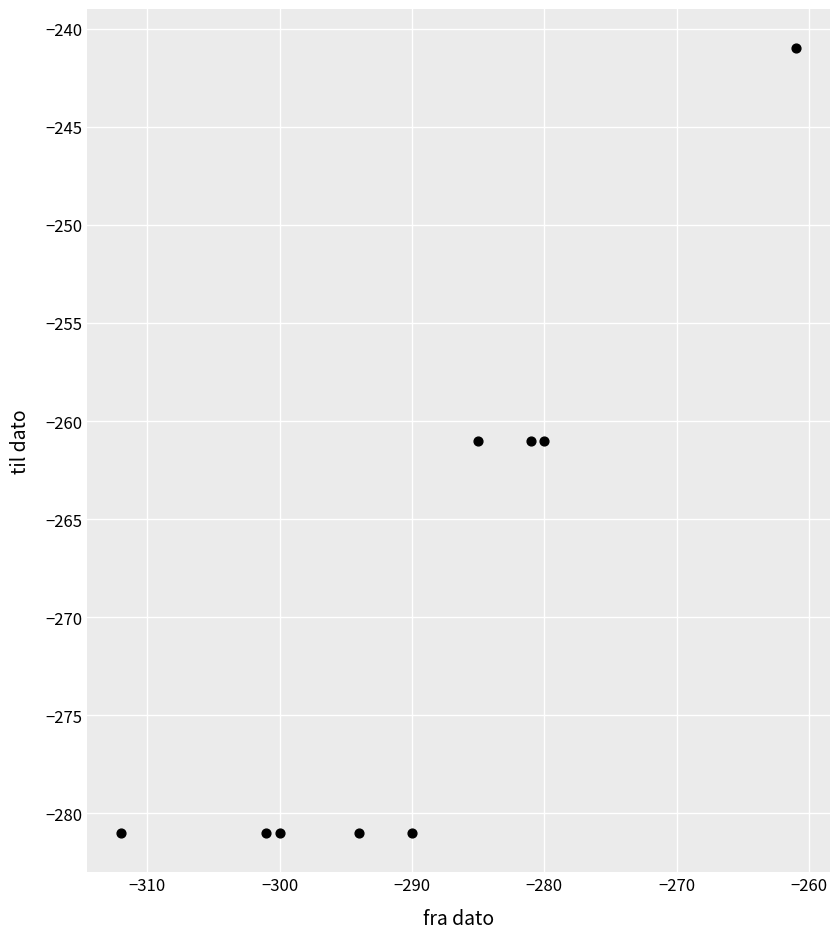

What is the average X value?

-289